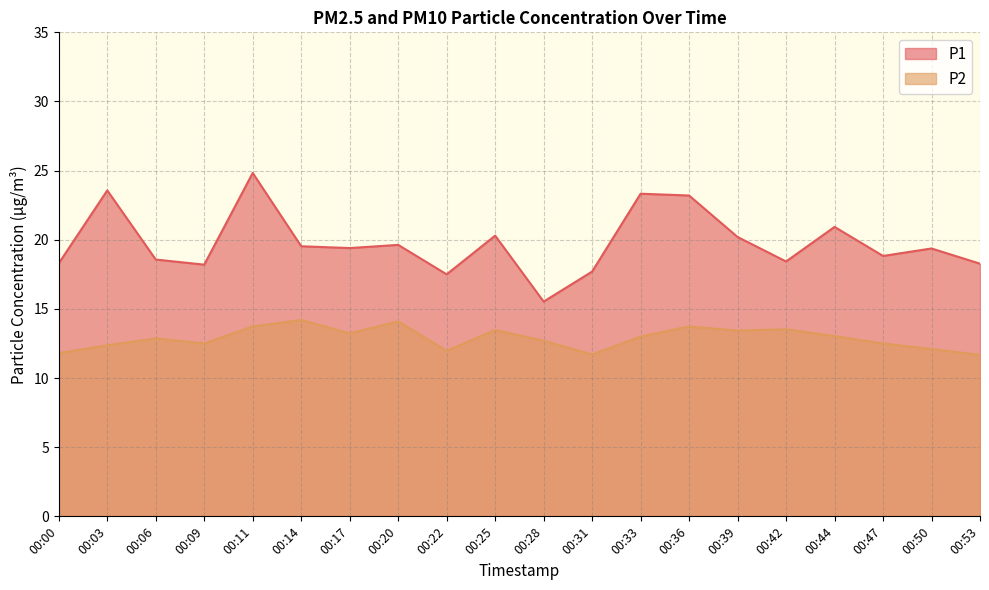

What is the greatest value displayed?

24.8